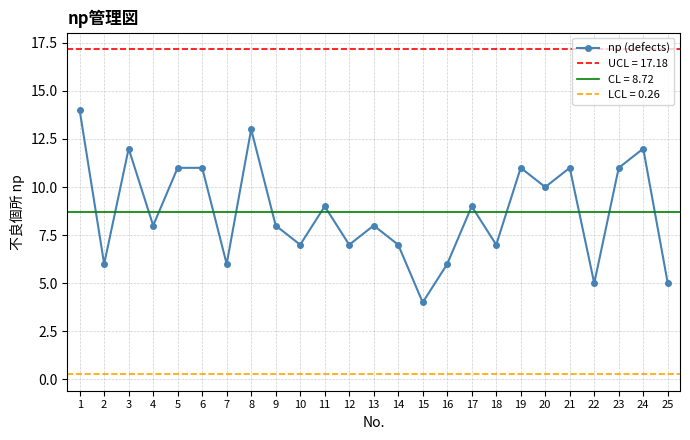

How many interior local peaks (higher than both neighbors) does the data have?

8